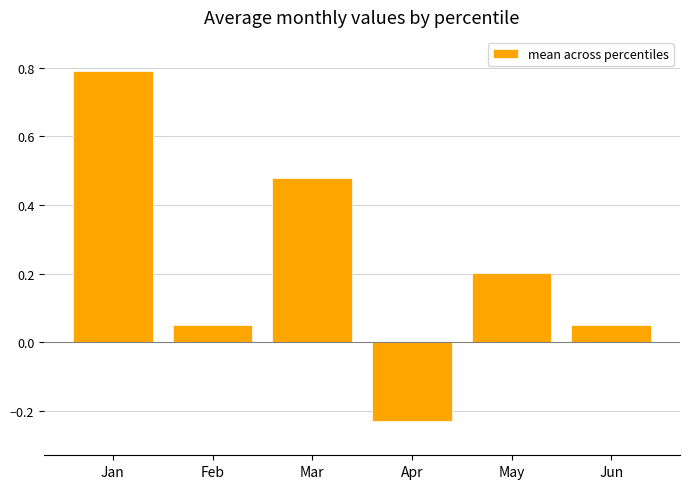

What is the difference between the values at Jun and Apr?

0.3